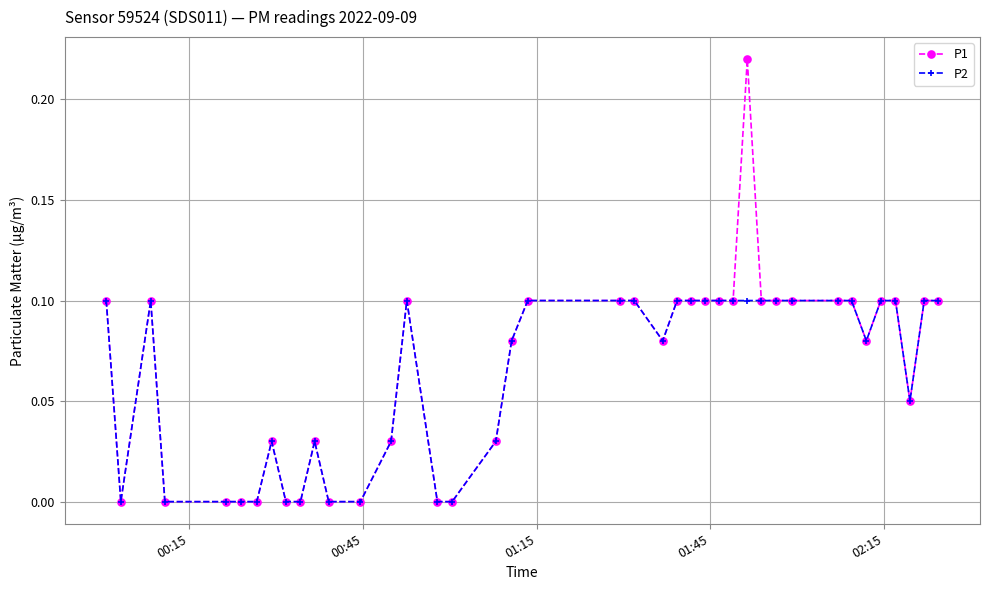

How many distinct data groups are displayed?

2